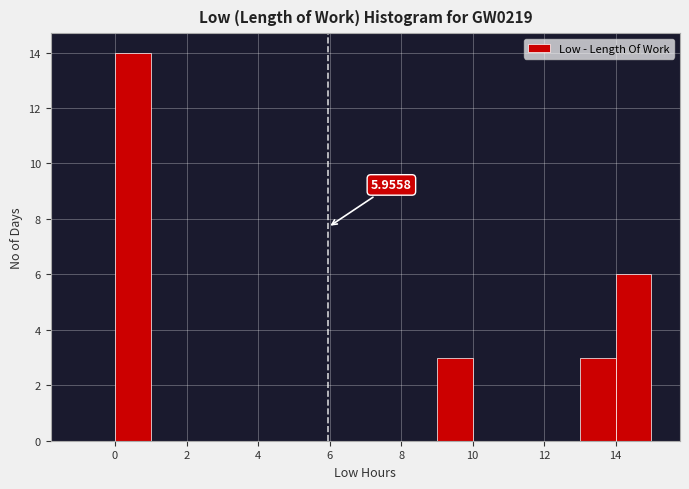

Over which range of the x-axis is the bar tallest?

0 to 1